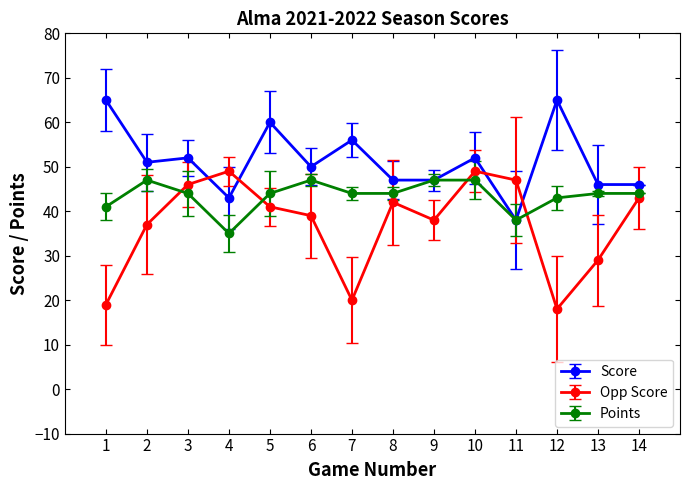

In Opp Score, how many points are higher than both neighbors (excluding endpoints)?

3